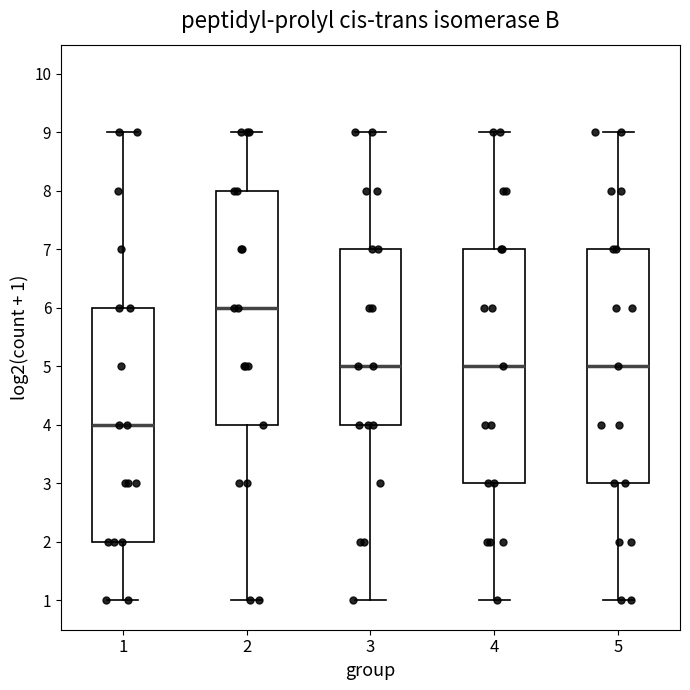

Reading left to right, read every box against the y-axis: the position of its median line, the range the box covers, and the ends of its whiskers. The values are not printed on the chart, so give them approximately, as read against the axis.

1: median 4, box 2 to 6, whiskers 1 to 9
2: median 6, box 4 to 8, whiskers 1 to 9
3: median 5, box 4 to 7, whiskers 1 to 9
4: median 5, box 3 to 7, whiskers 1 to 9
5: median 5, box 3 to 7, whiskers 1 to 9